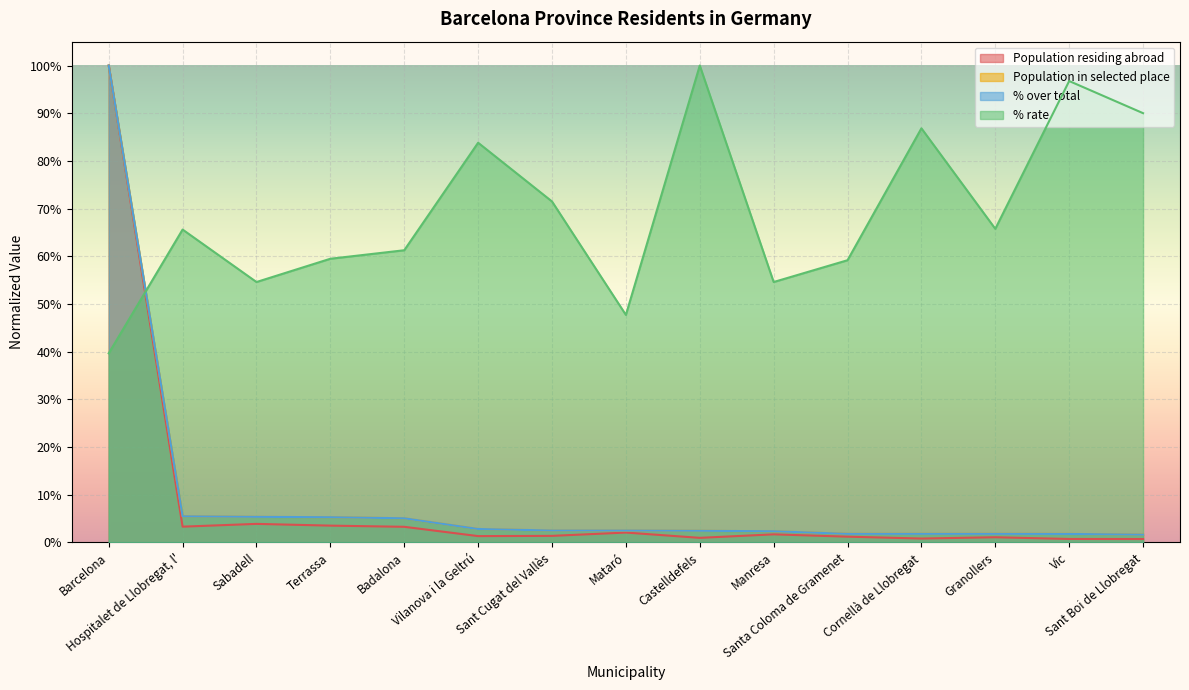

True or false: Population residing abroad and % rate cross at least once.

True